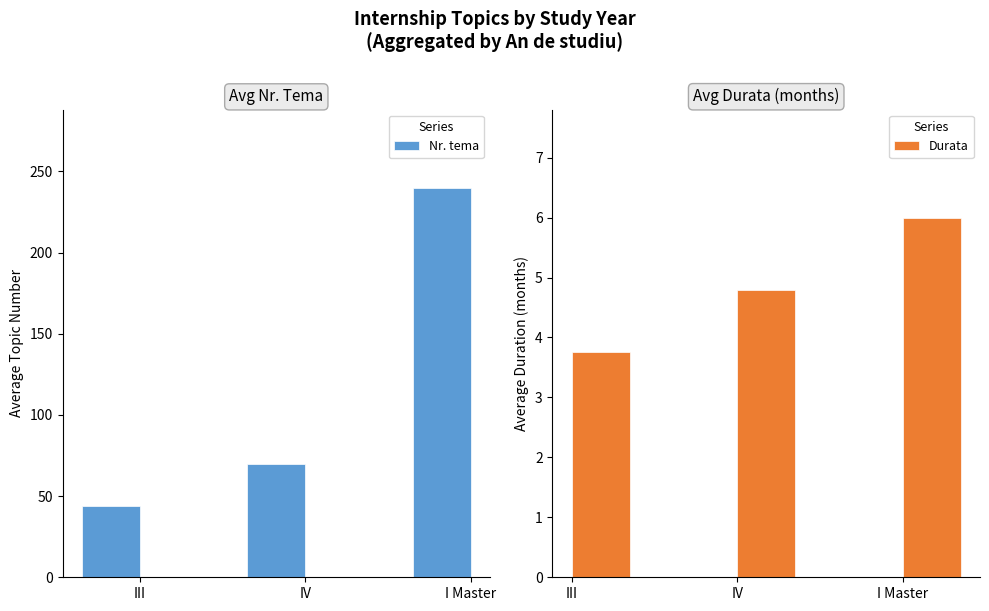

Reading left to right, transcribe all the data shown in this chart.

Nr. tema: III=43.8	IV=69.5	I Master=240.0
Durata: III=3.8	IV=4.8	I Master=6.0